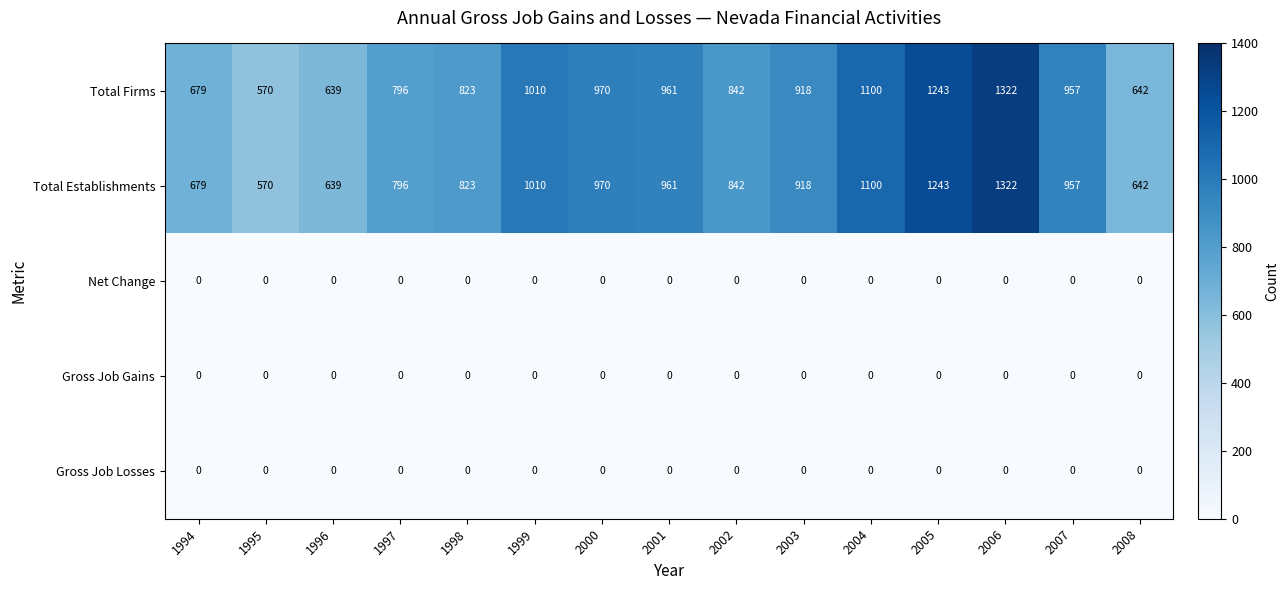

What is the total value across all series at 2002?

1684